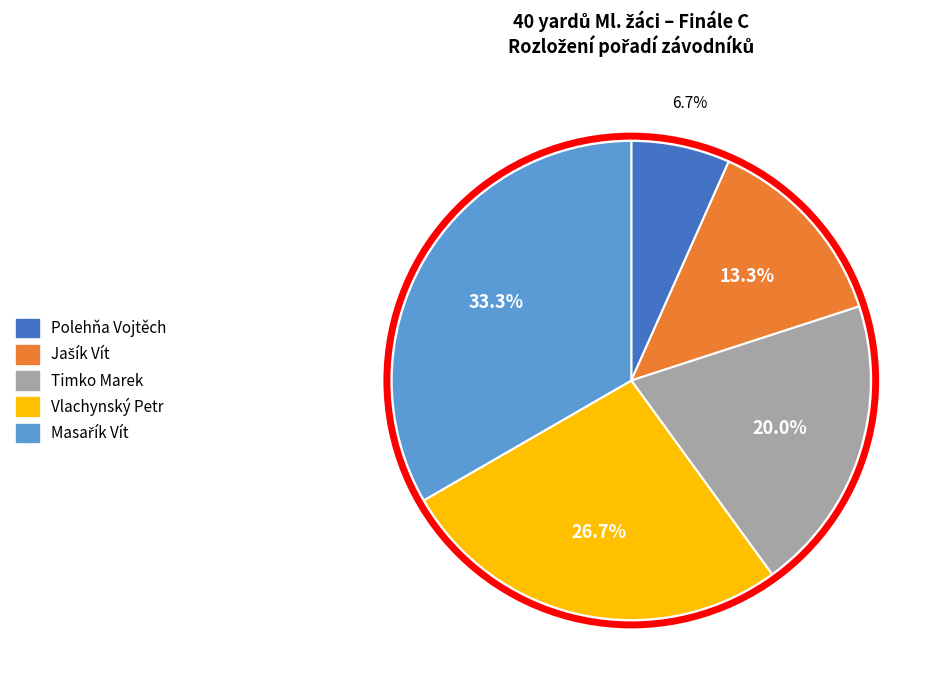

Does any single category account for the majority?

No